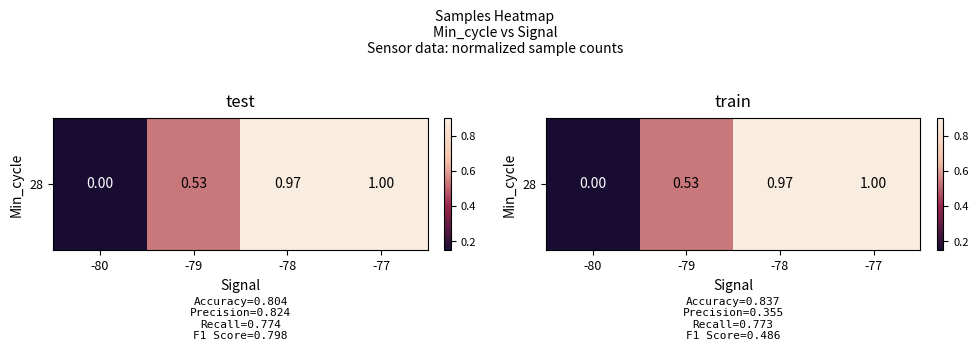

What is the change in value from -80 to -78?

+1.0